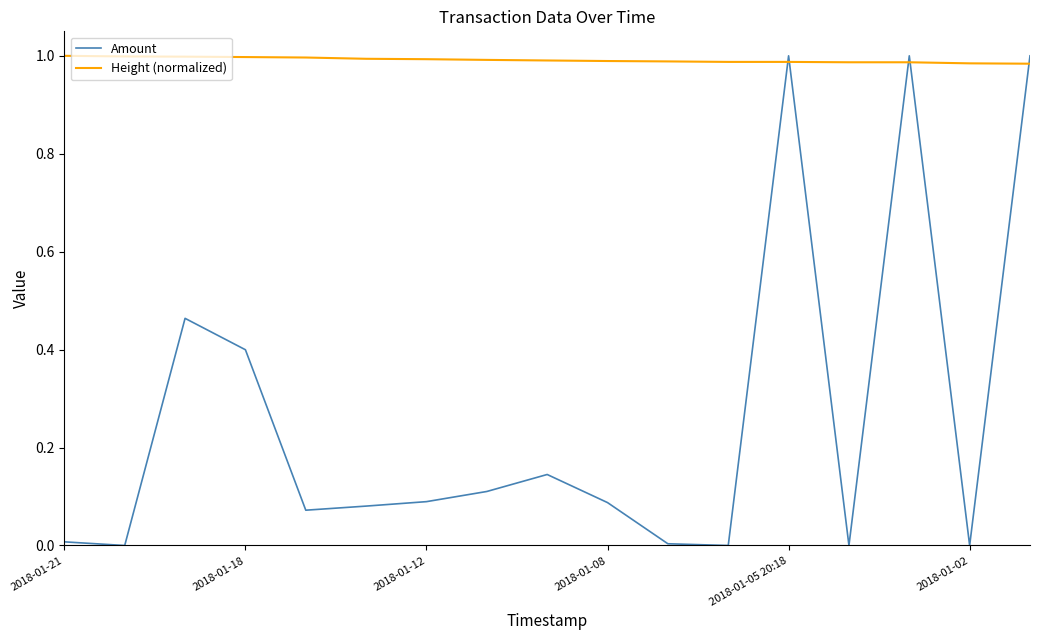

What are all the series names shown in the legend?

Amount, Height (normalized)